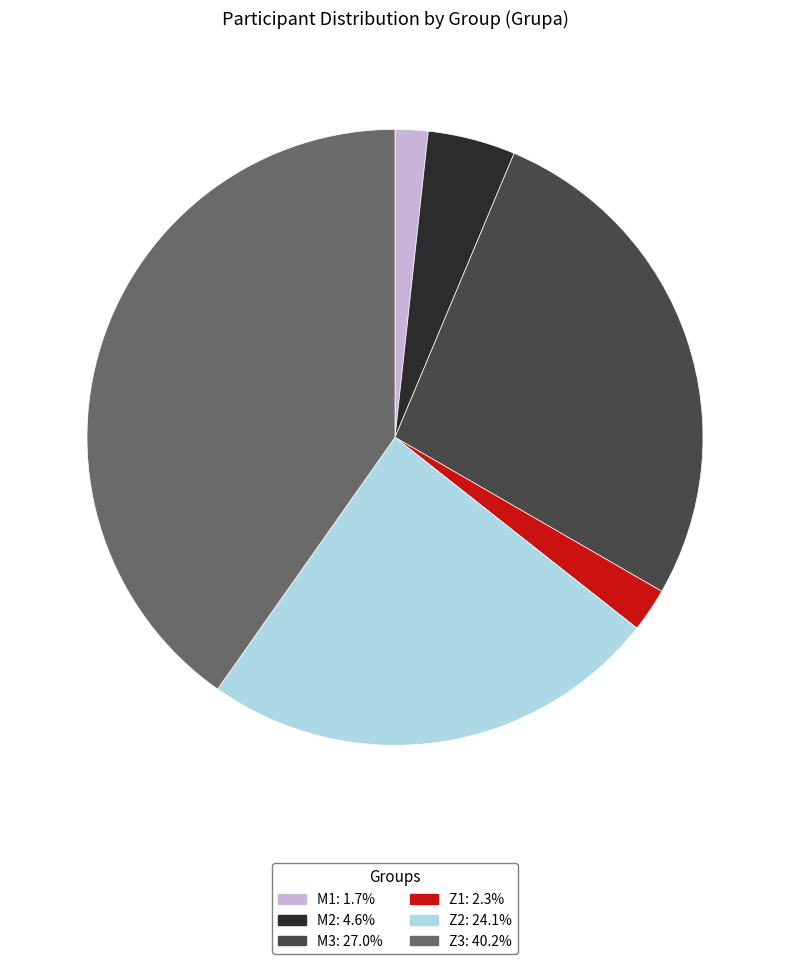

Which category has the smallest portion of the pie?

M1